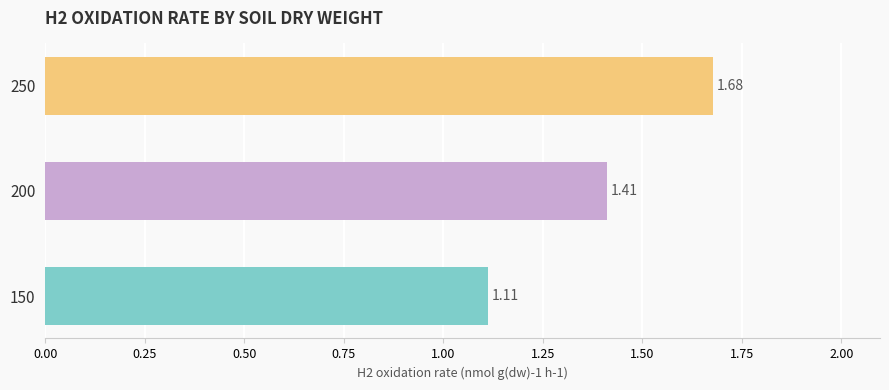

Rank the categories by value from highest to lowest.

250, 200, 150